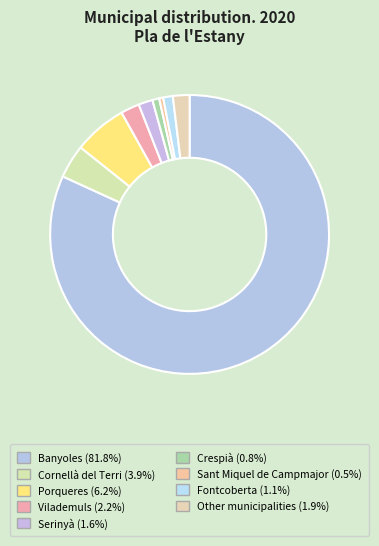

Is Banyoles the majority of the pie?

Yes